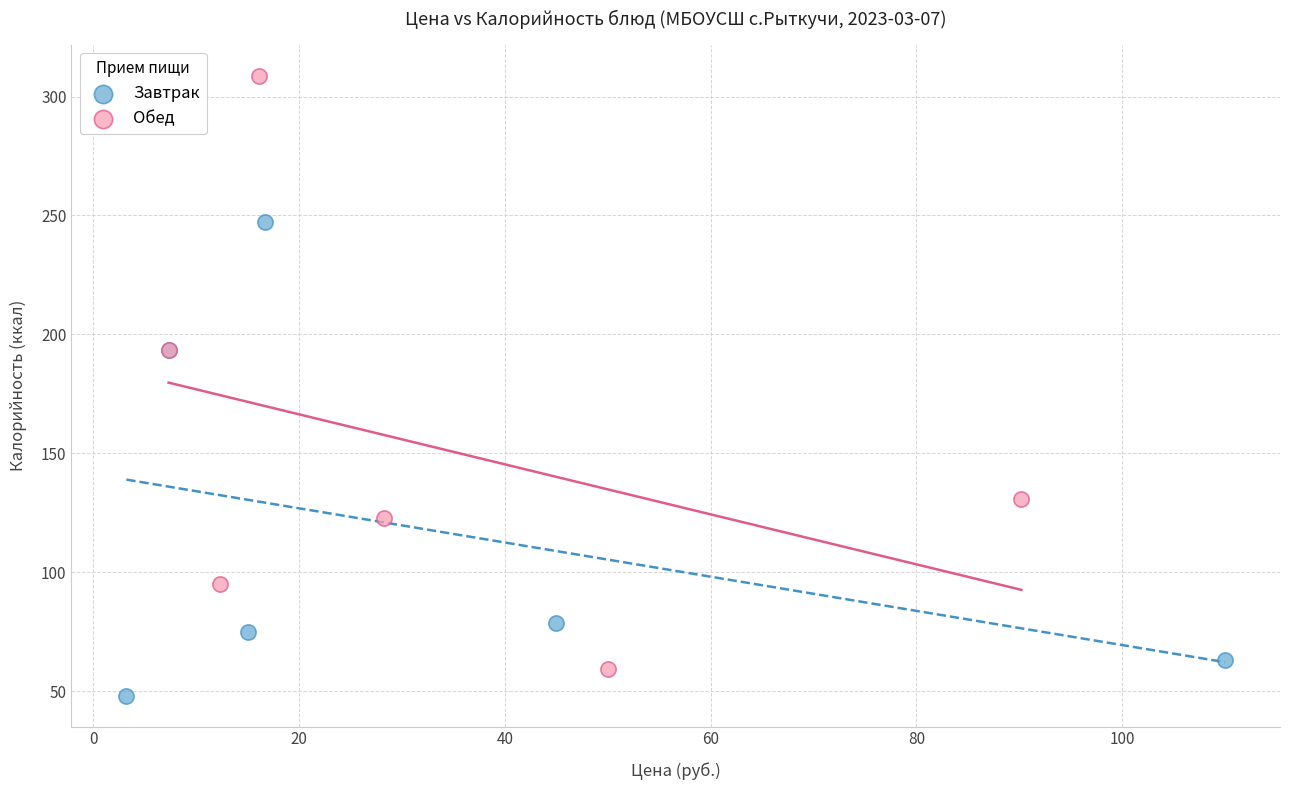

Which series has the largest Y range (max minus min)?

Обед